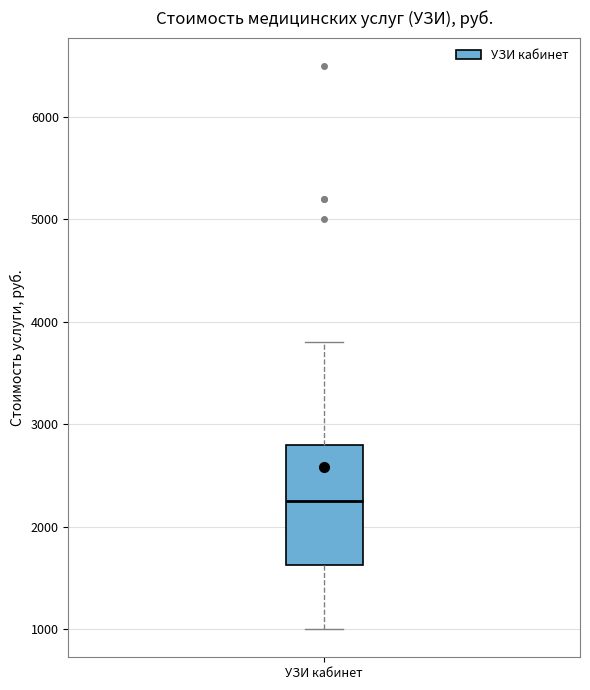

Where does the lower whisker of the box for УЗИ кабинет end on the y-axis? The values are not printed on the chart, so give them approximately, as read against the axis.

1000